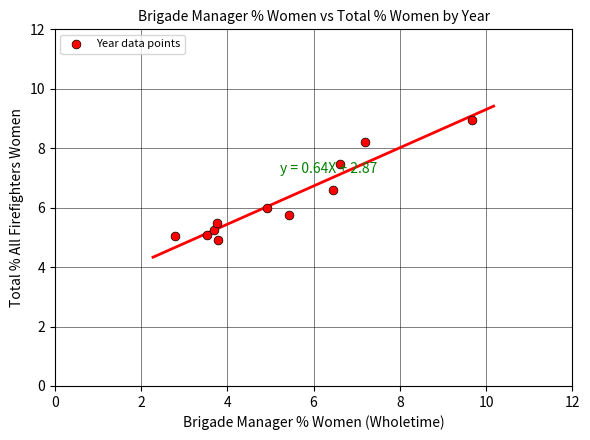

What is the range of X values (max minus min)?

6.9